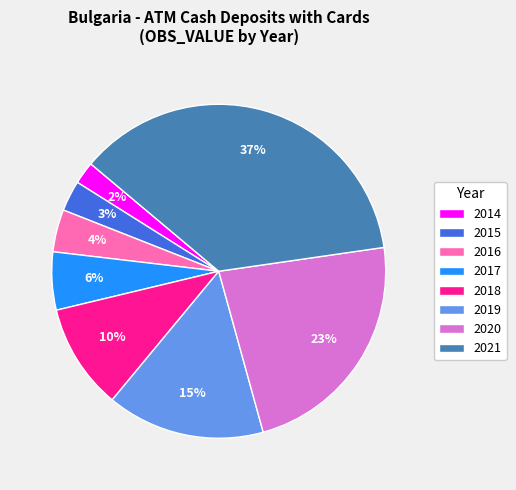

What is the smallest slice in the pie chart?

2014